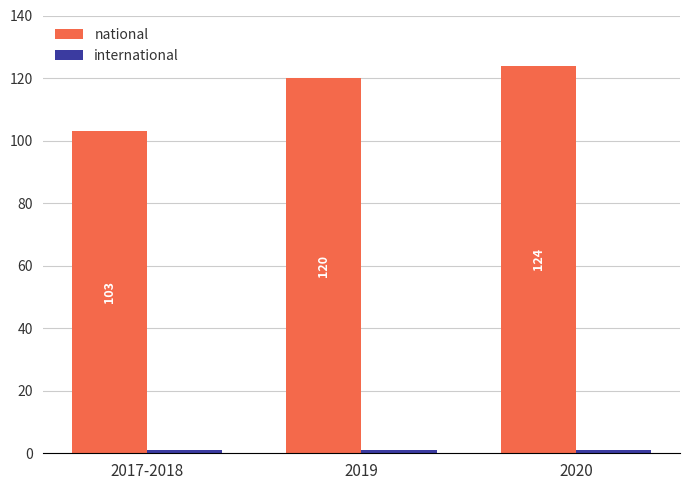

Which category has the highest value in the national series?

2020